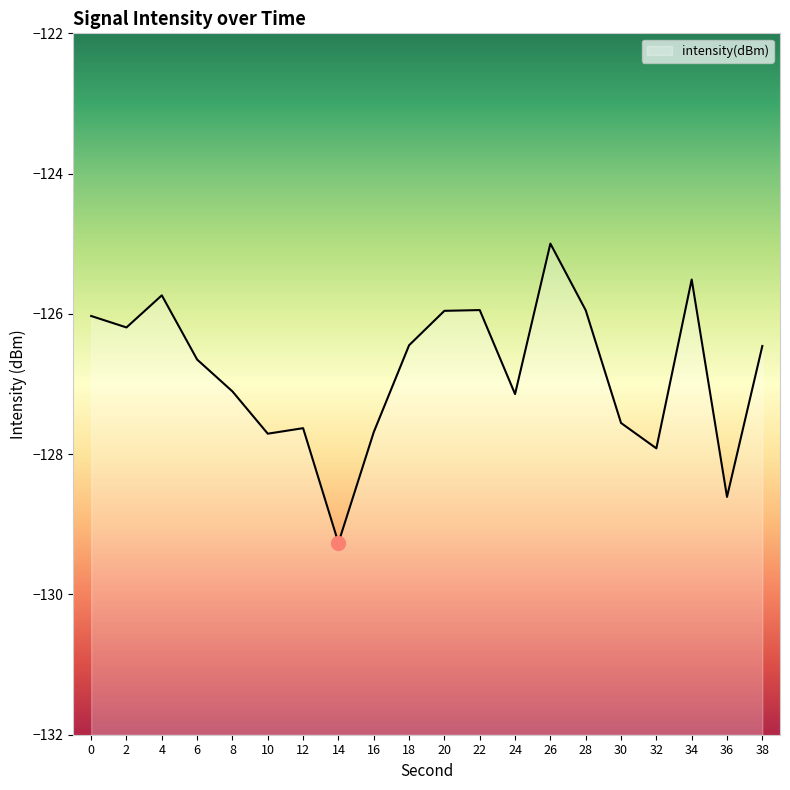

The value at 4 is -125.7. True or false?

True